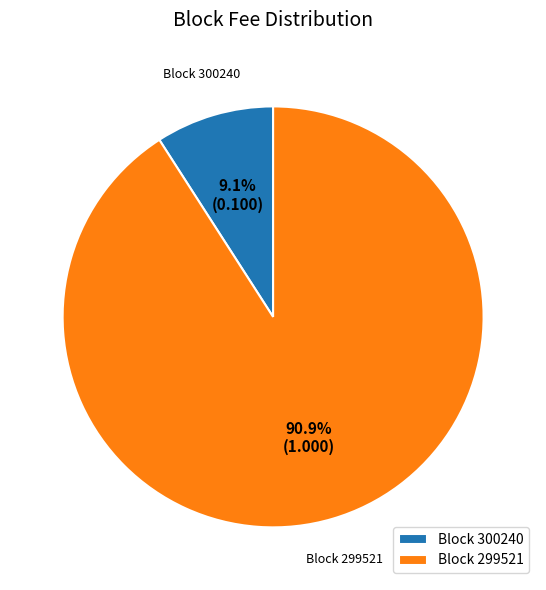

Which category accounts for the majority?

Block 299521